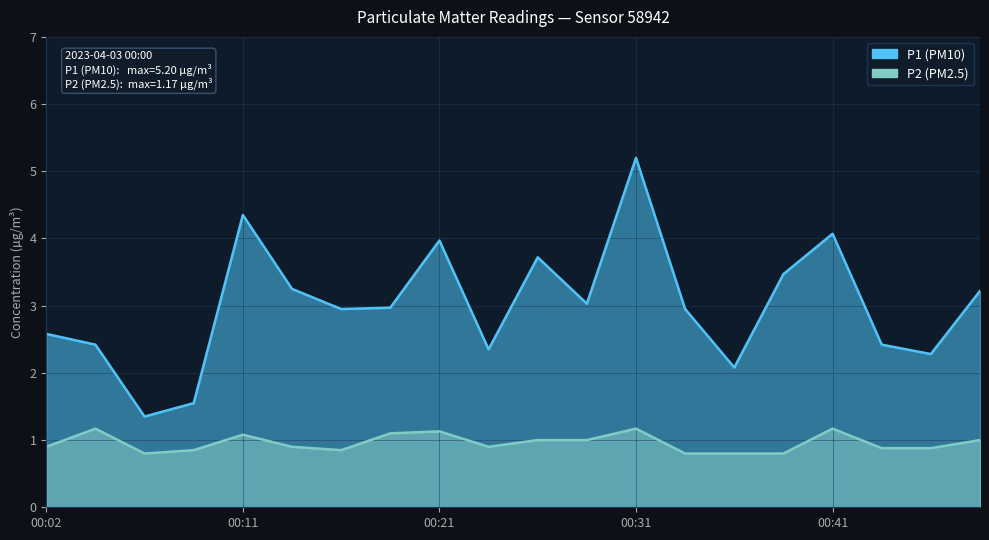

Reading left to right, extract all data points from this chart.

P1: 00:02=2.6	00:04=2.4	00:07=1.4	00:09=1.6	00:11=4.3	00:14=3.2	00:16=3.0	00:19=3.0	00:21=4.0	00:24=2.4	00:26=3.7	00:28=3.0	00:31=5.2	00:33=3.0	00:36=2.1	00:38=3.5	00:41=4.1	00:43=2.4	00:45=2.3	00:48=3.2
P2: 00:02=0.9	00:04=1.2	00:07=0.8	00:09=0.8	00:11=1.1	00:14=0.9	00:16=0.8	00:19=1.1	00:21=1.1	00:24=0.9	00:26=1.0	00:28=1.0	00:31=1.2	00:33=0.8	00:36=0.8	00:38=0.8	00:41=1.2	00:43=0.9	00:45=0.9	00:48=1.0